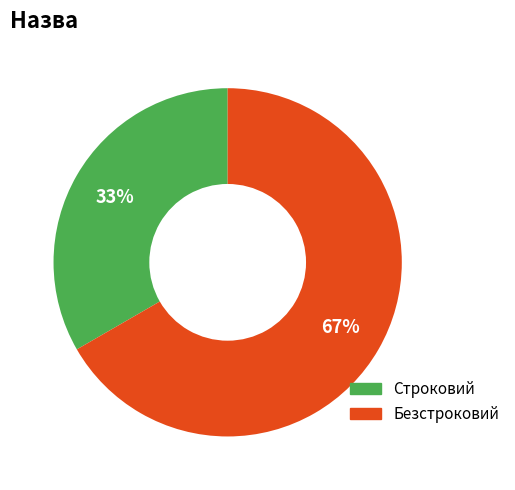

Is Безстроковий the majority of the pie?

Yes